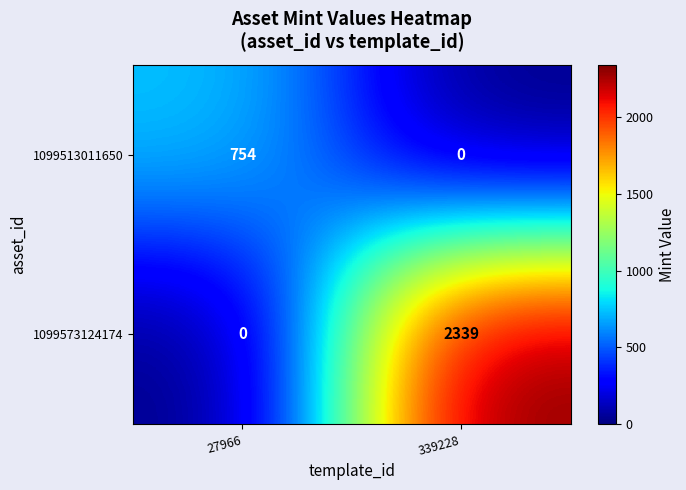

How many values in 1099573124174 are above zero?

1